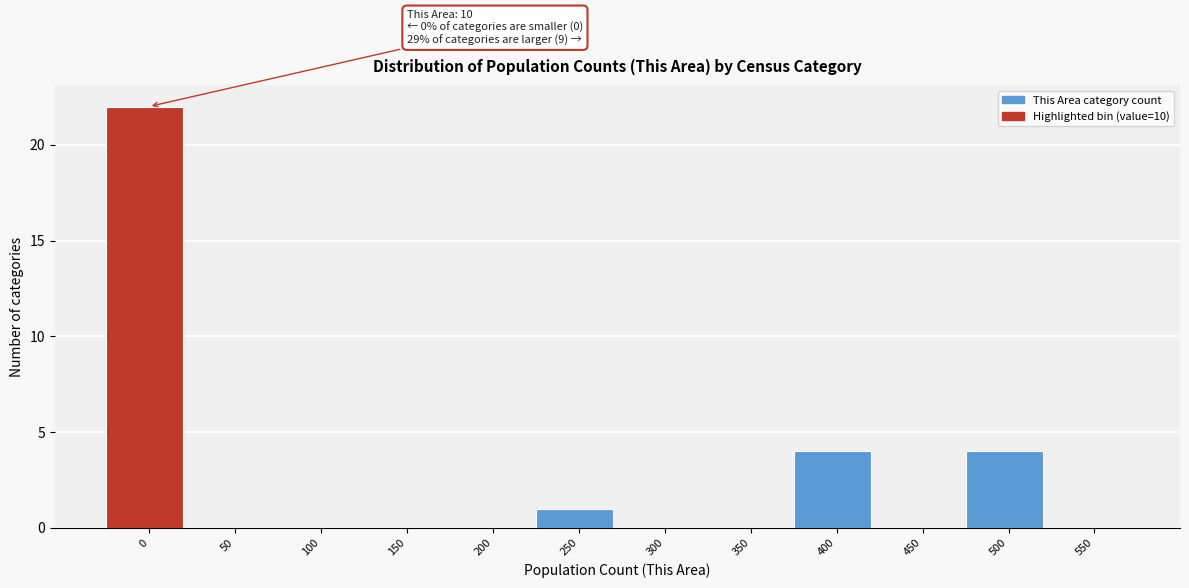

Reading left to right, what are all the values shown in this chart?

0=22	50=0	100=0	150=0	200=0	250=1	300=0	350=0	400=4	450=0	500=4	550=0